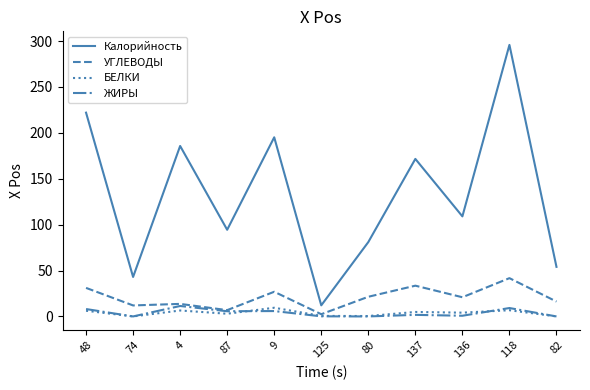

The value of Калорийность at 80 is 119.5. True or false?

False